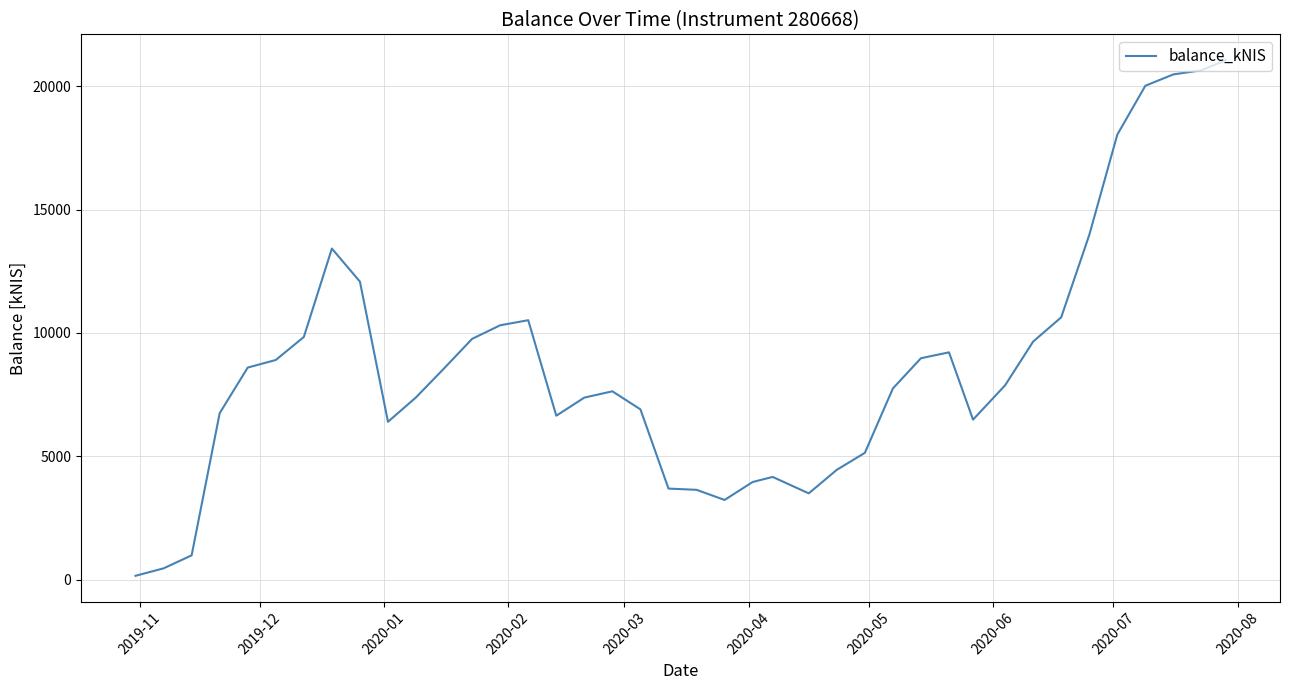

What is the difference between the maximum and minimum values?

20904.9